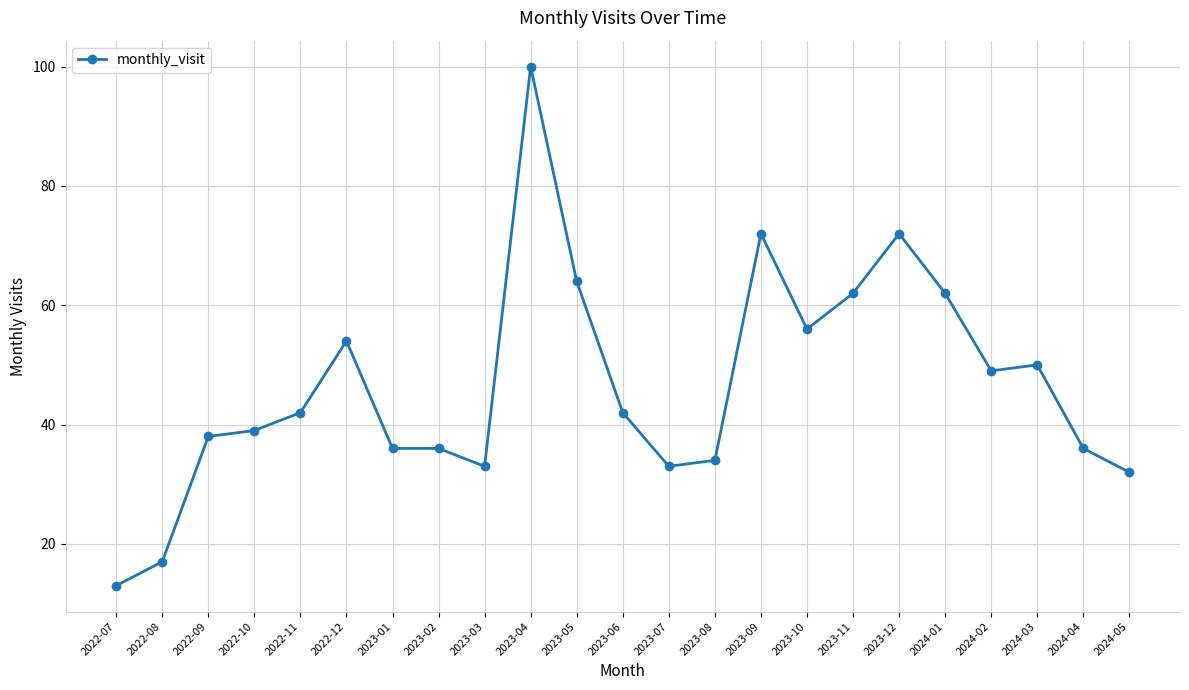

What is the greatest value displayed?

100